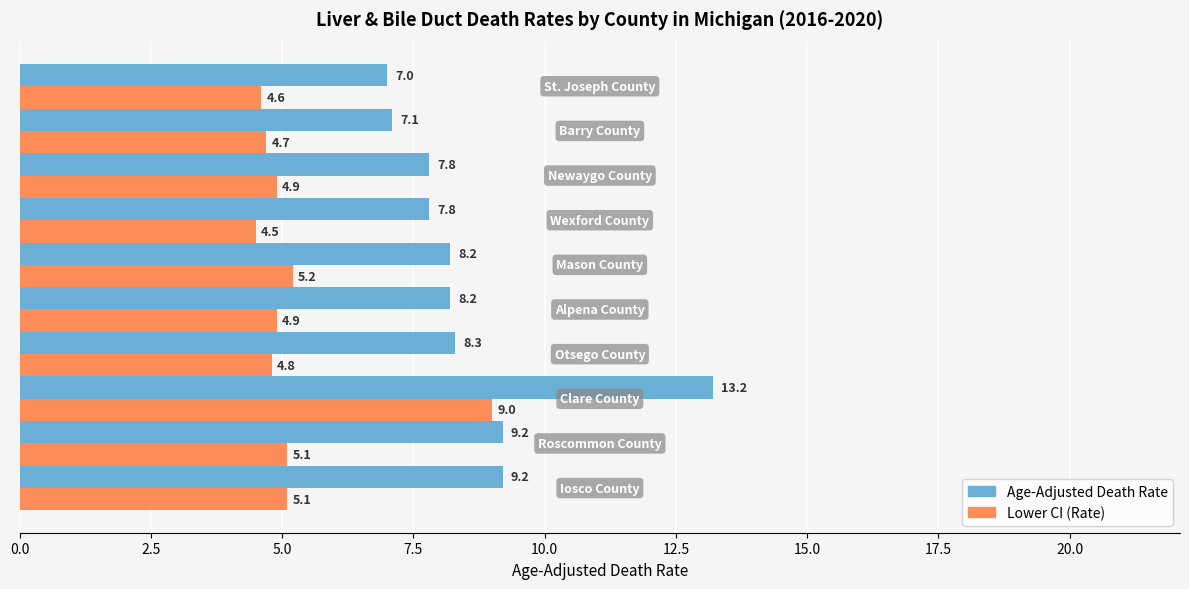

What is the lowest value of the Age-Adjusted Death Rate series?

7.0